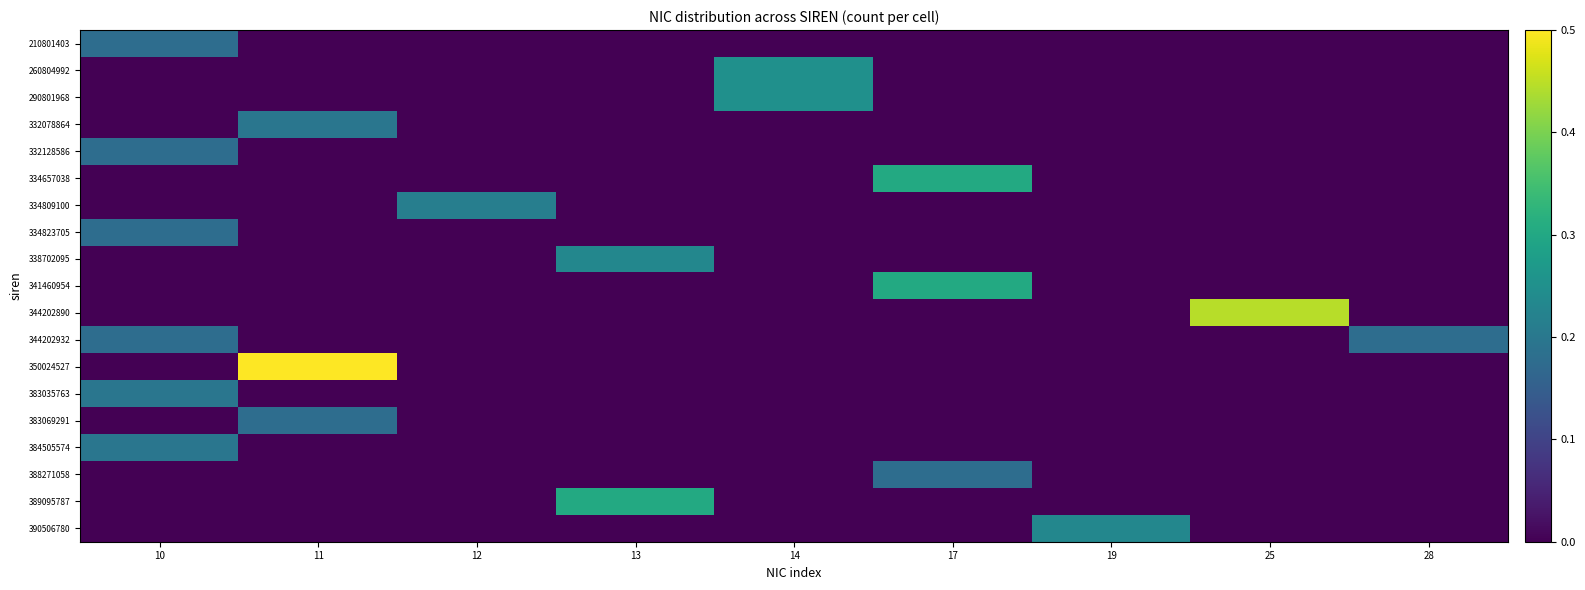

What is the spread (max minus min) of values at 19?

0.2